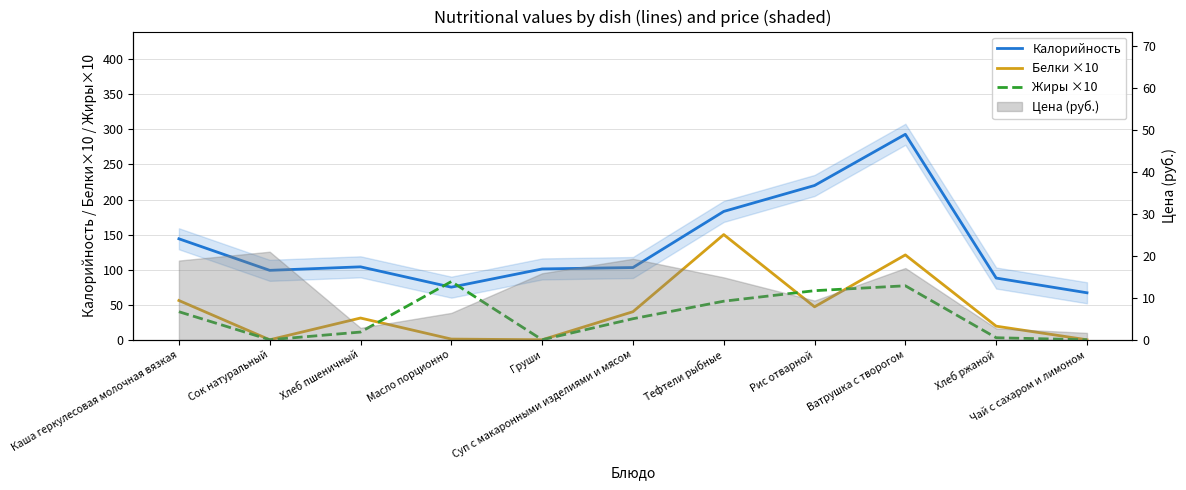

What is the approximate value of Белки ×10 at Масло порционно?

1.0